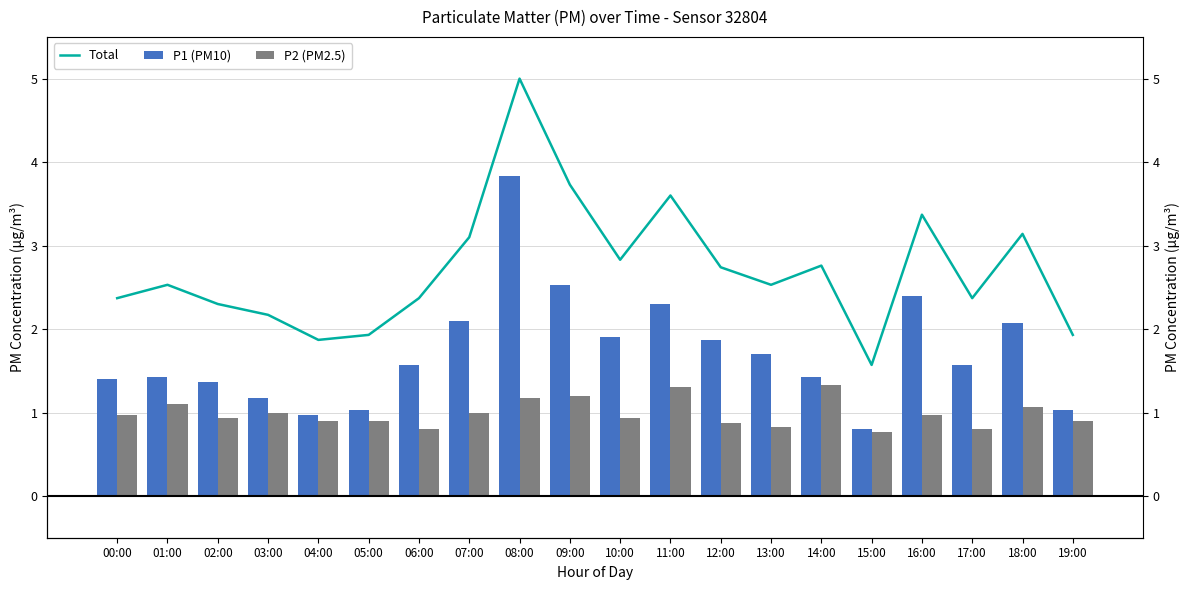

Rank the series at 11:00 from highest to lowest value.

Total, P1 (PM10), P2 (PM2.5)